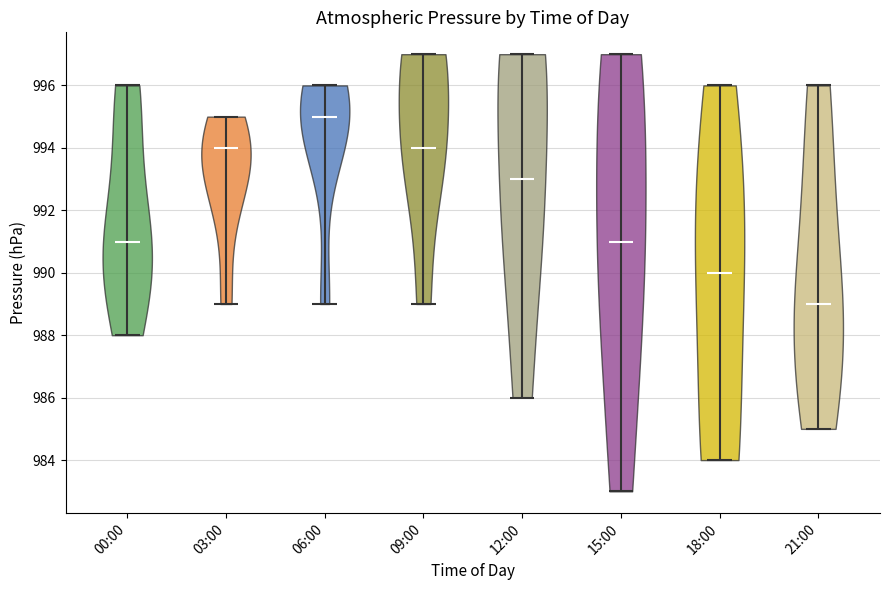

Reading left to right, read every violin against the y-axis: where its median line is, and the lowest and highest points it reaches. The values are not printed on the chart, so give them approximately, as read against the axis.

00:00: median line 991, lowest point 988, highest point 996
03:00: median line 994, lowest point 989, highest point 995
06:00: median line 995, lowest point 989, highest point 996
09:00: median line 994, lowest point 989, highest point 997
12:00: median line 993, lowest point 986, highest point 997
15:00: median line 991, lowest point 983, highest point 997
18:00: median line 990, lowest point 984, highest point 996
21:00: median line 989, lowest point 985, highest point 996